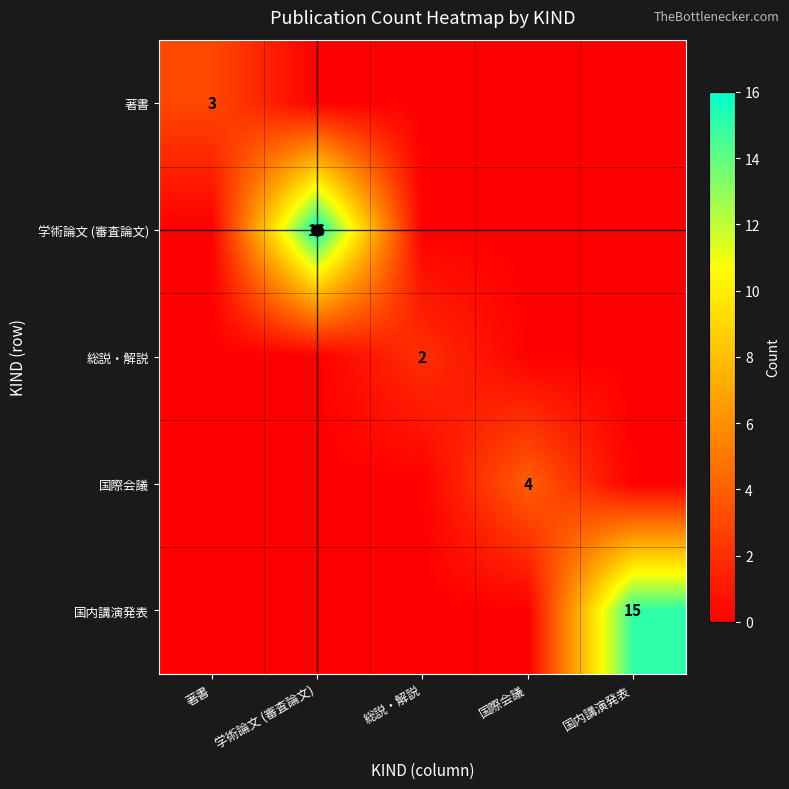

What is the highest value of the 国際会議 series?

4